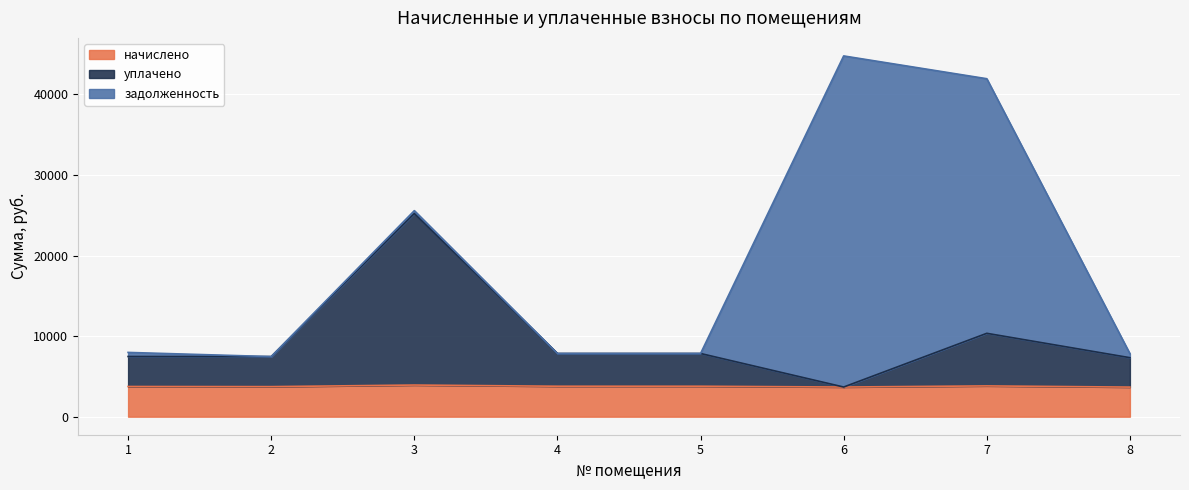

What is the sum of the начислено values at 7 and 3?

7748.7